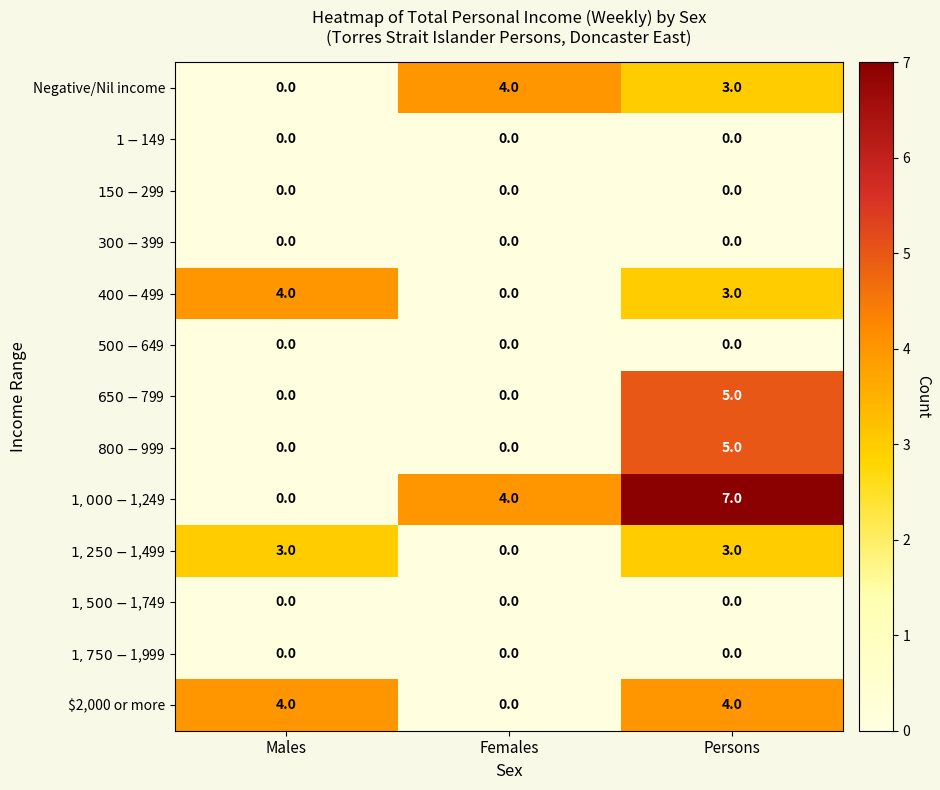

What is the maximum value shown in the chart?

7